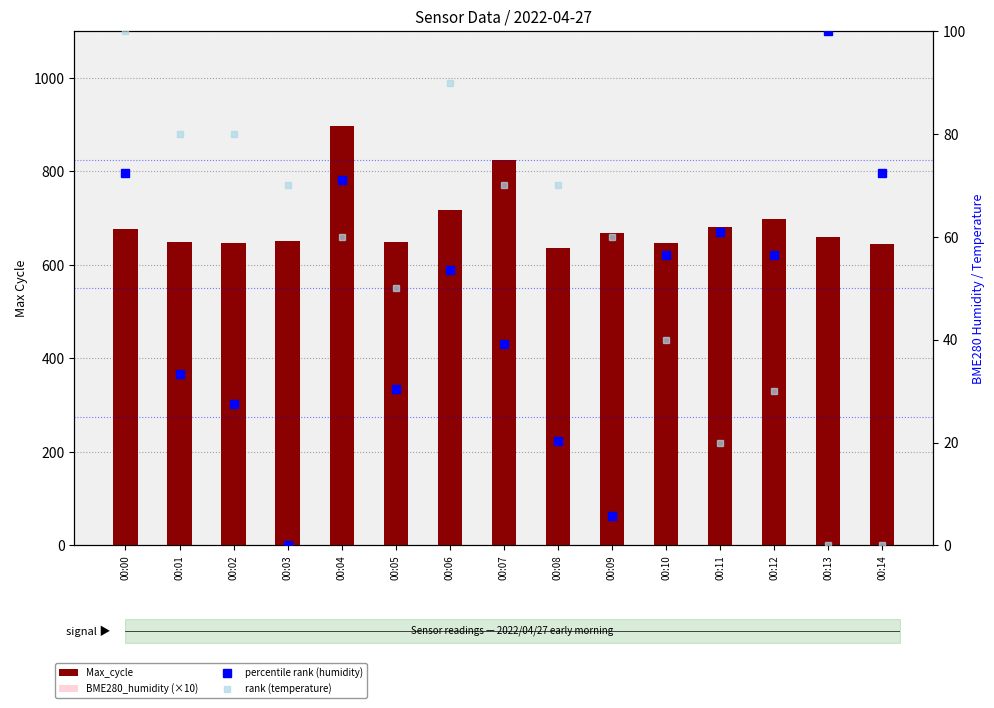

What is the value of the Max_cycle bar at the 7th from the left?

717.0